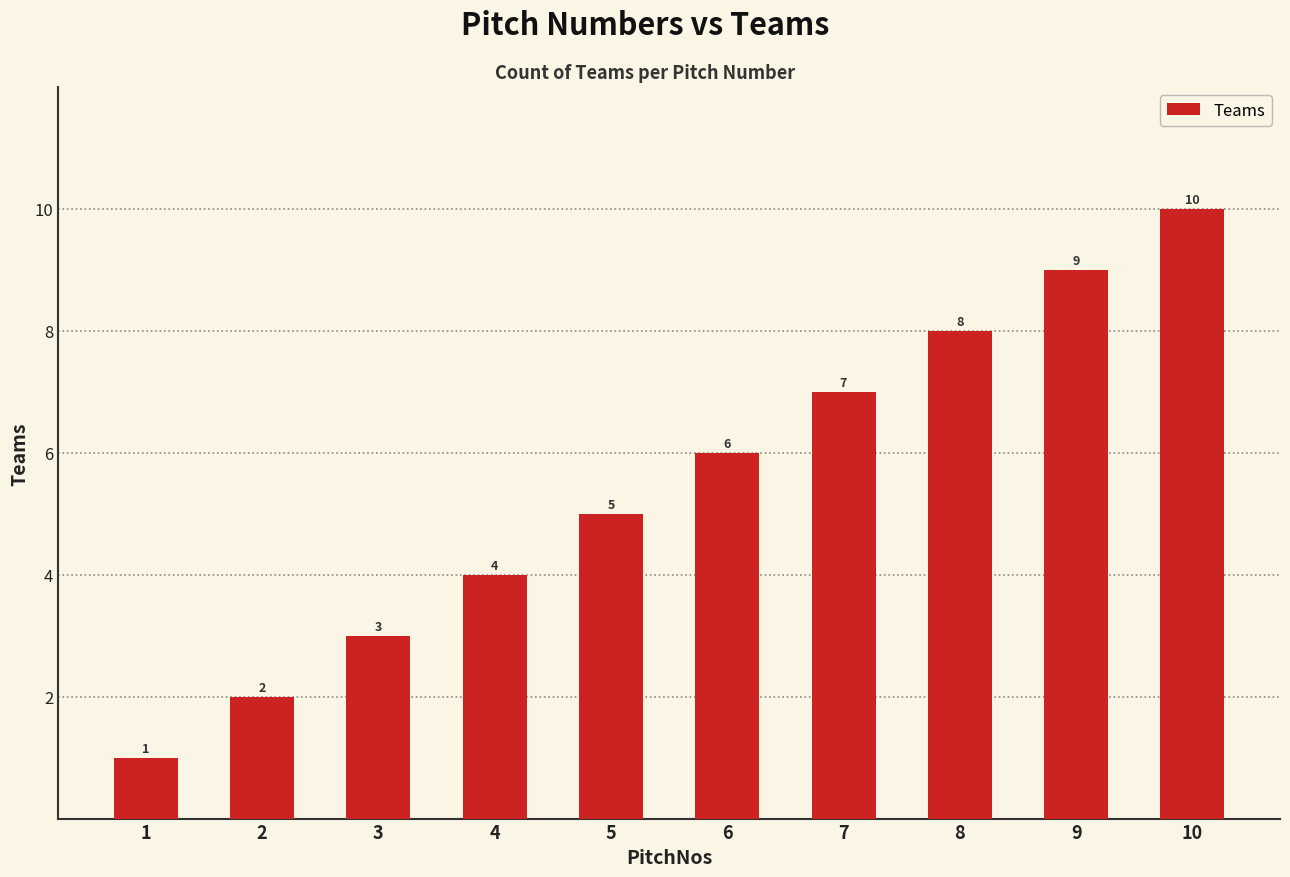

At which category does the chart reach its peak across all series?

10